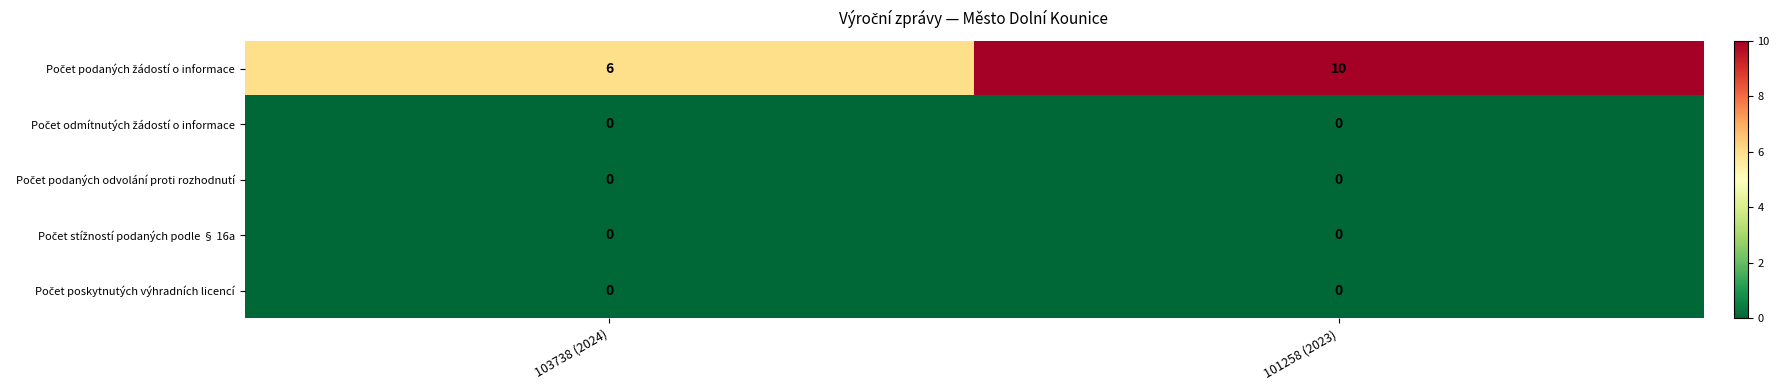

Count the number of data series in this chart.

5